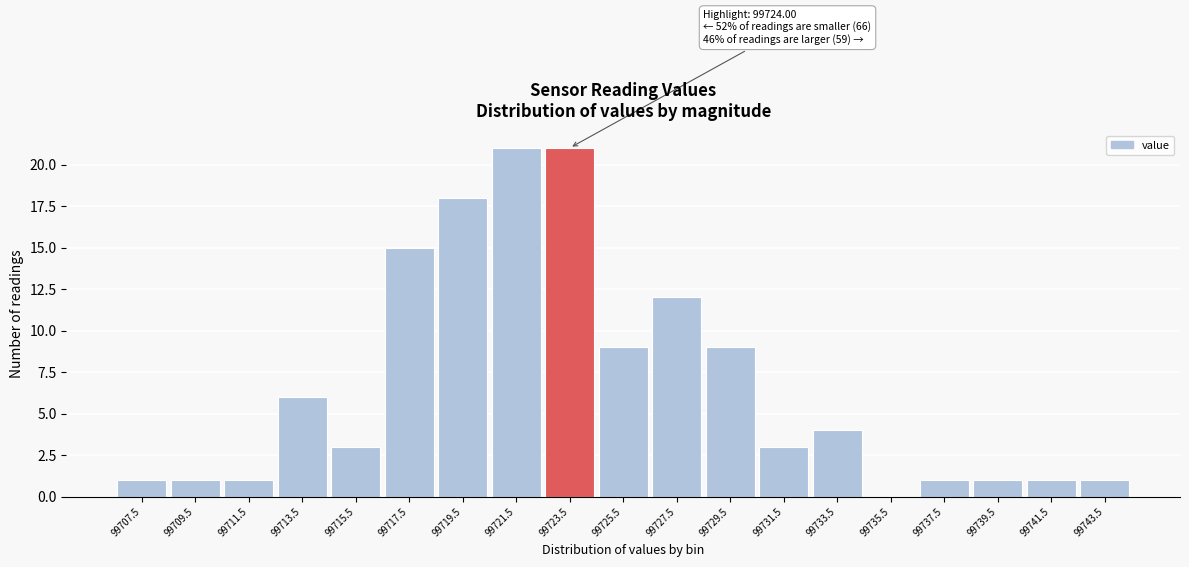

Reading left to right, extract all data points from this chart.

99707.5=1	99709.5=1	99711.5=1	99713.5=6	99715.5=3	99717.5=15	99719.5=18	99721.5=21	99723.5=21	99725.5=9	99727.5=12	99729.5=9	99731.5=3	99733.5=4	99735.5=0	99737.5=1	99739.5=1	99741.5=1	99743.5=1